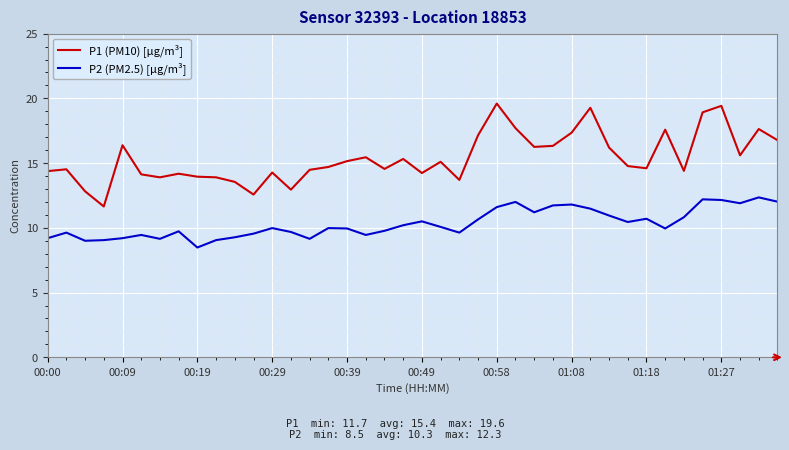

What is the greatest value displayed?

19.6